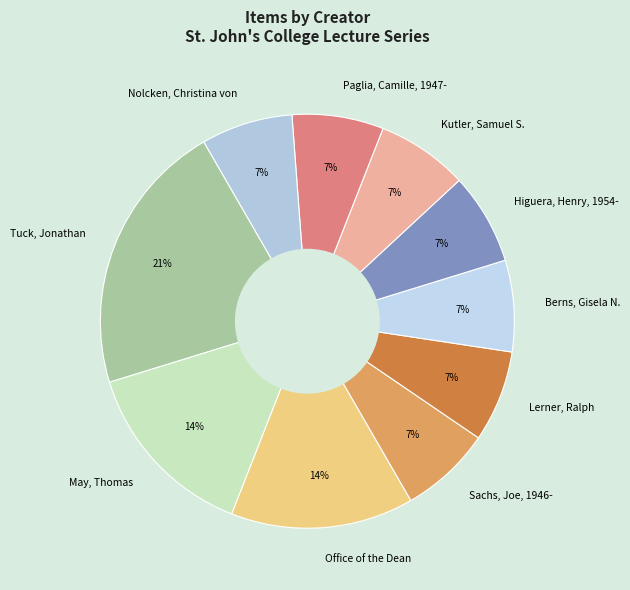

To the nearest percent, what is the difference between the largest and smallest slice percentages?

14%